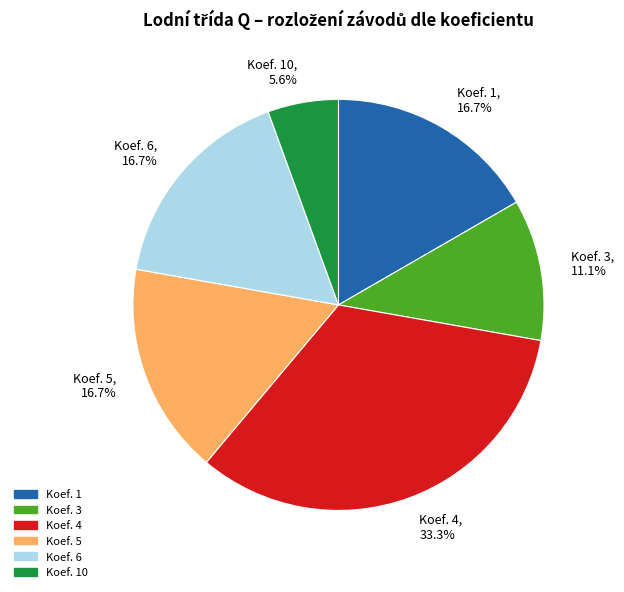

True or false: Koef. 10 accounts for 11% of the total.

False